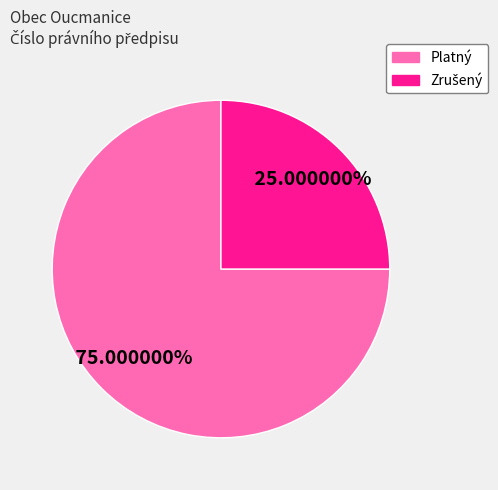

Is there any slice that represents more than half of the pie?

Yes